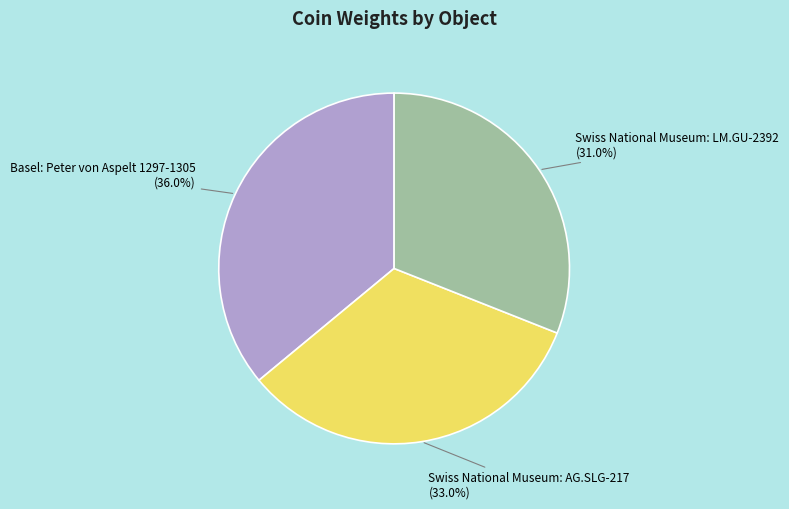

Is there any slice that represents more than half of the pie?

No